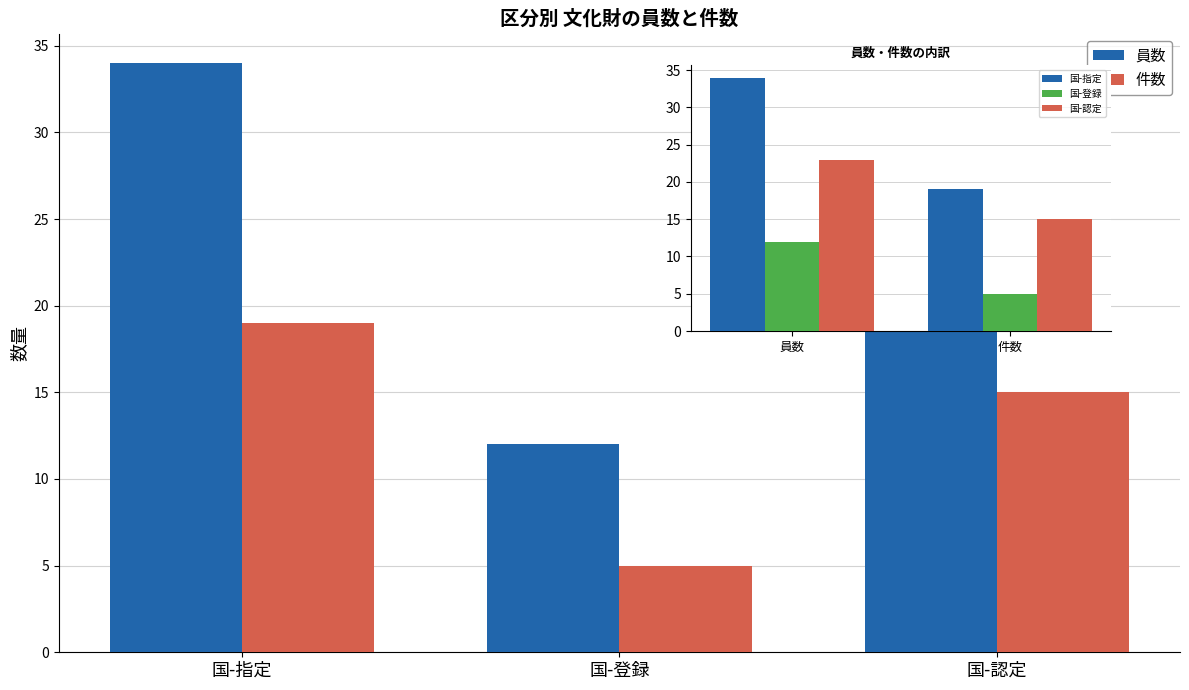

How many bars are there in each group?

2